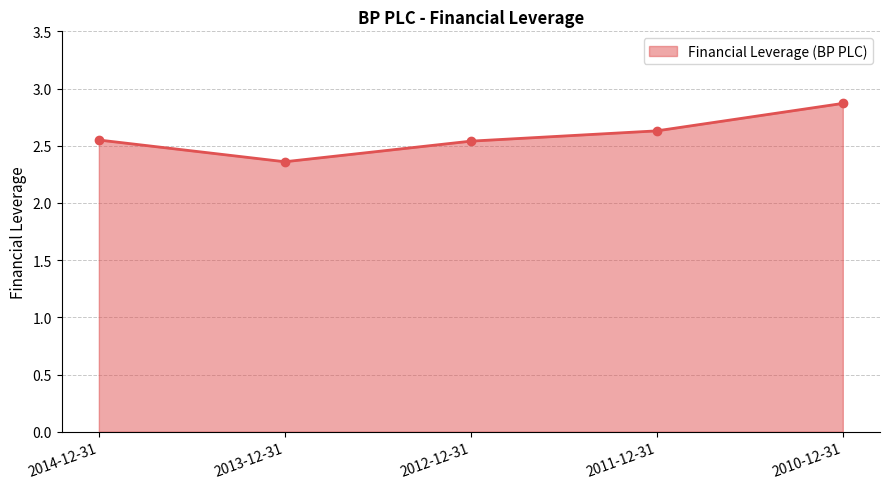

What is the change in value from 2014-12-31 to 2011-12-31?

+0.1